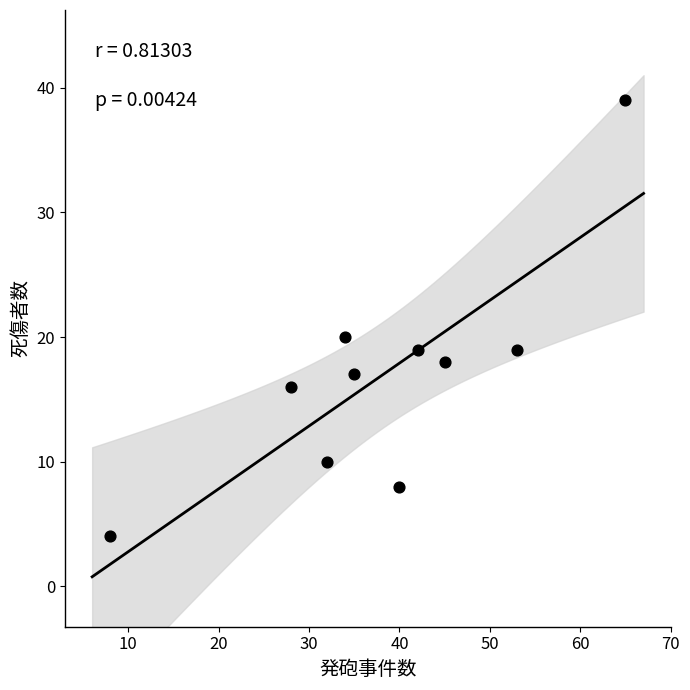

What Y value in the scatter plot is closest to 21?

20